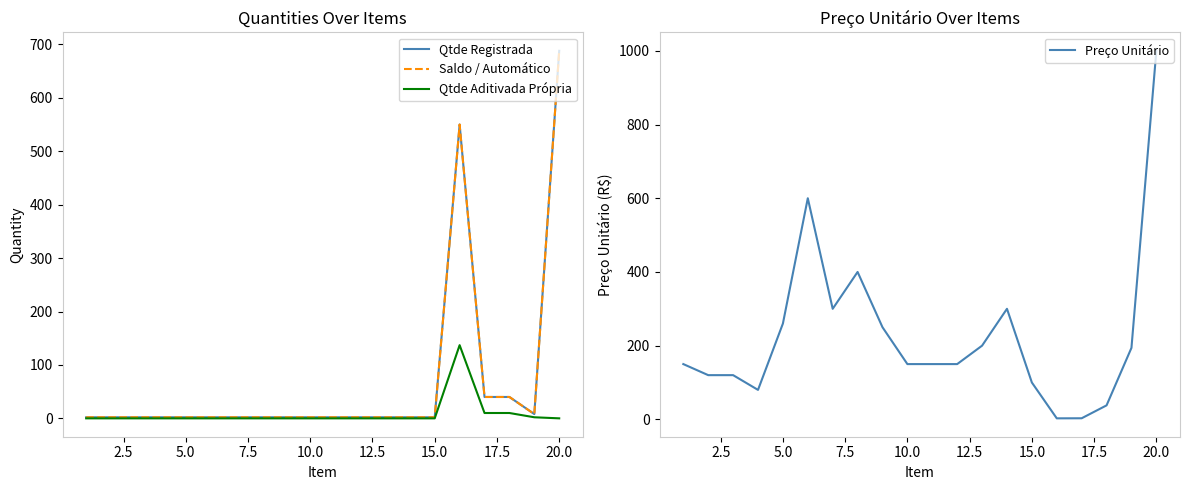

What is the sum of all Qtde Registrada values?

1356.0